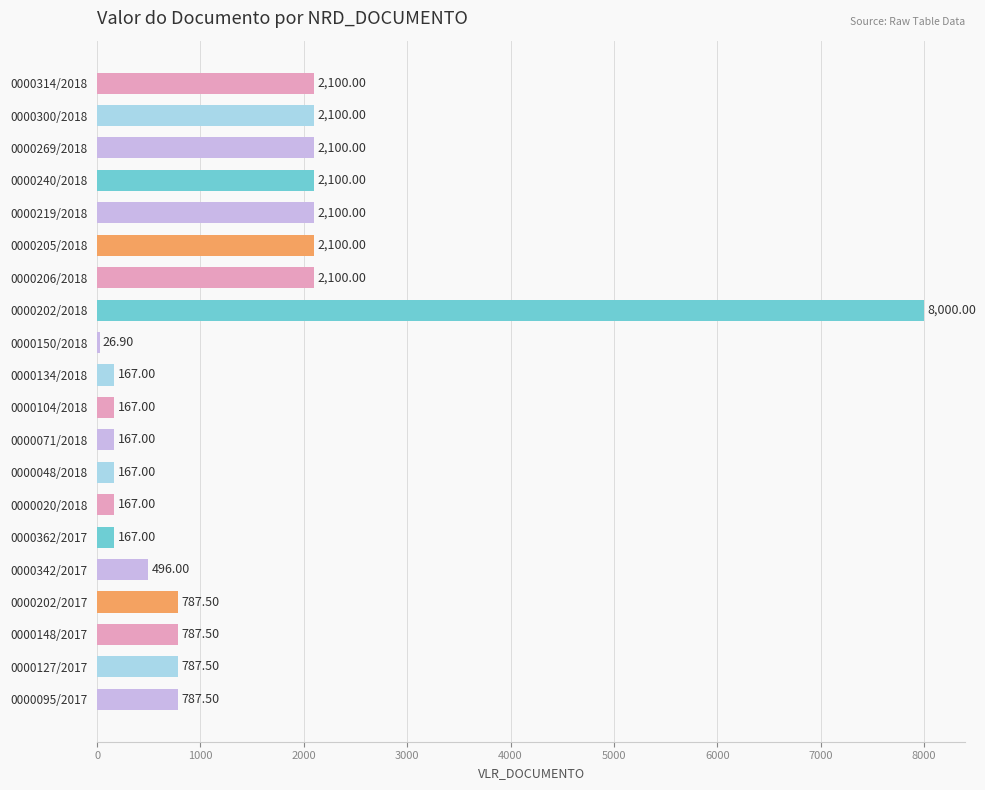

What is the change in value from 0000219/2018 to 0000104/2018?

-1933.0